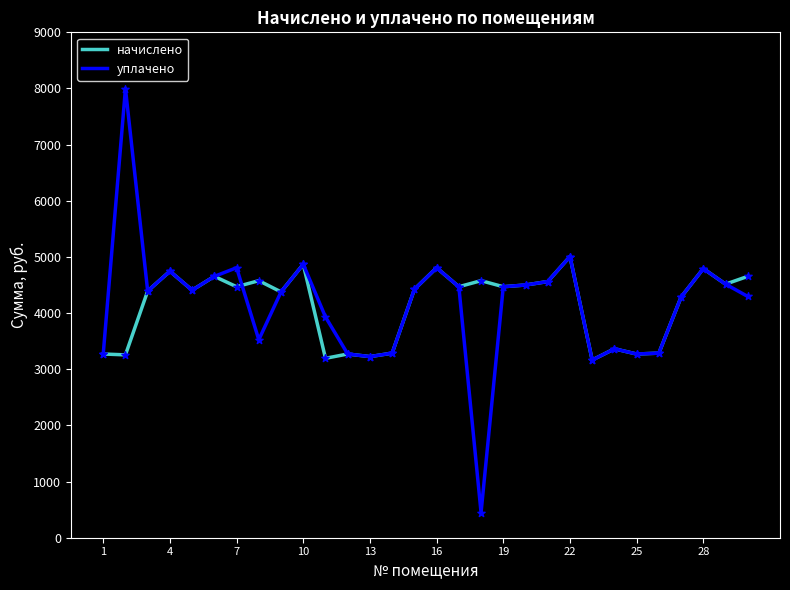

Rank the series by their maximum value, from lowest to highest.

начислено, уплачено